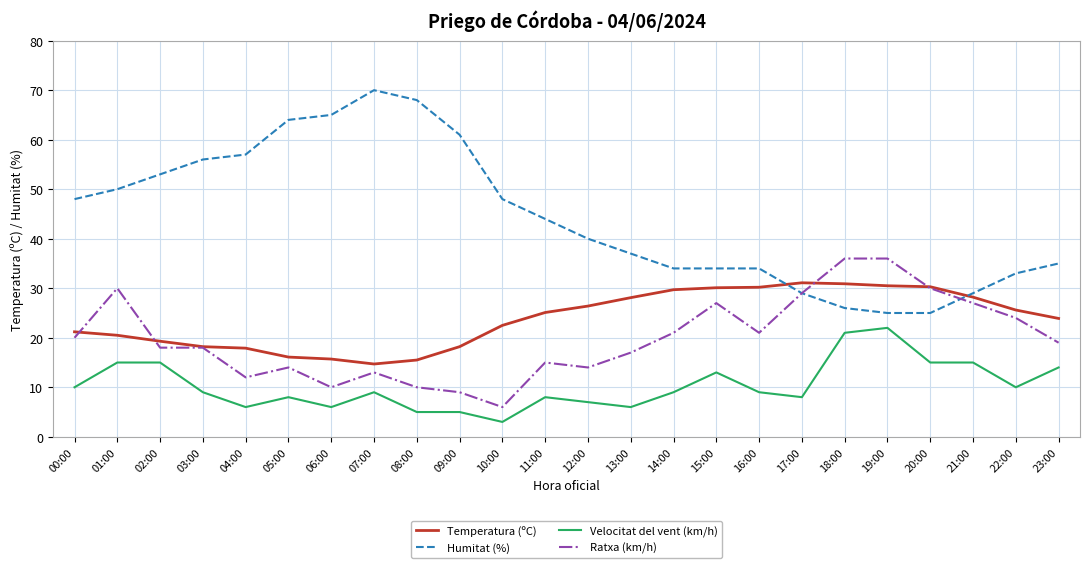

True or false: Ratxa (km/h) has a value of 17.9 at 06:00.

False